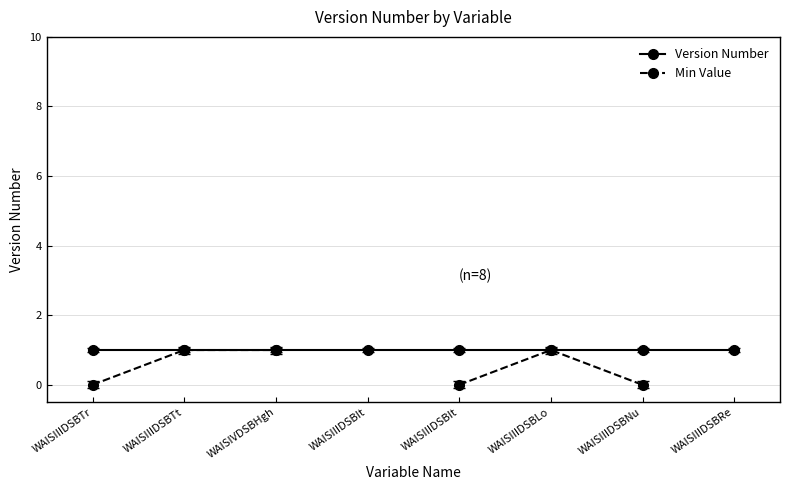

Is it true that Version Number equals 1.0 at WAISIIIDSBRe?

True